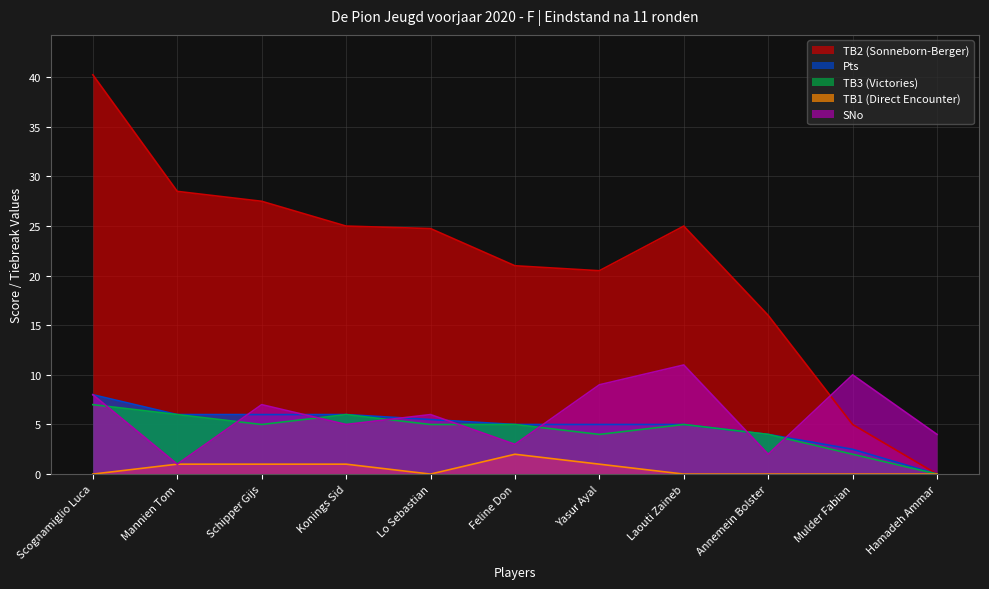

What is the difference between the maximum and minimum values in the TB2 (Sonneborn-Berger) series?

40.2